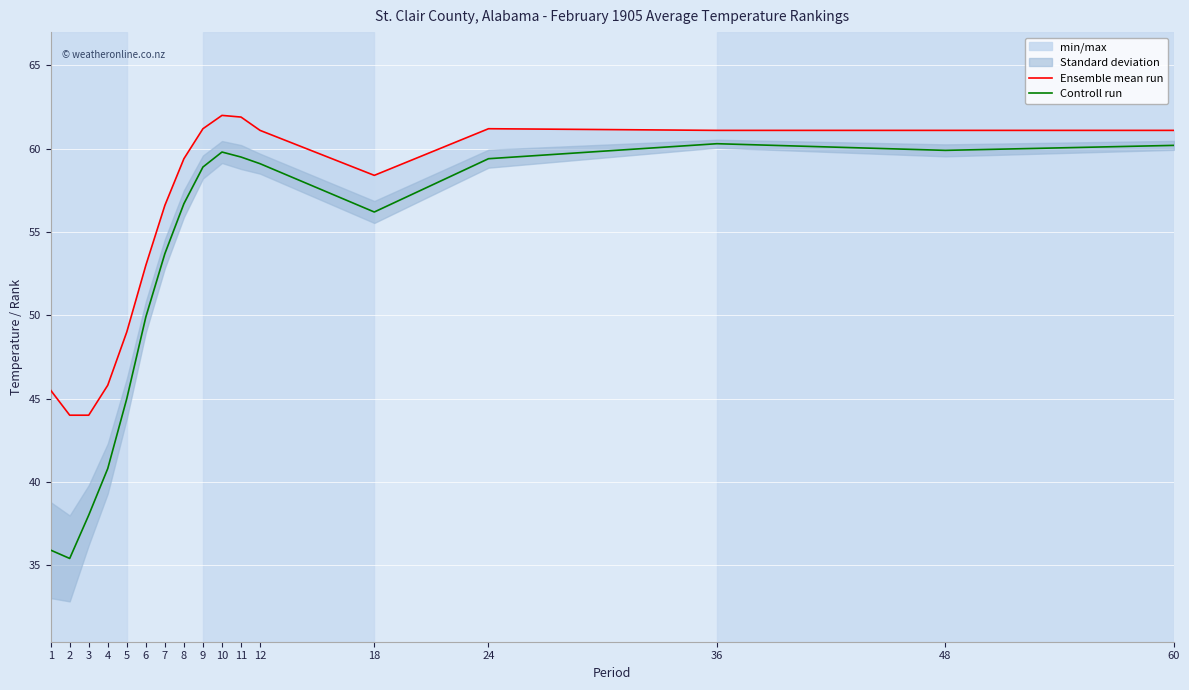

At which category does Controll run reach its first local peak?

10